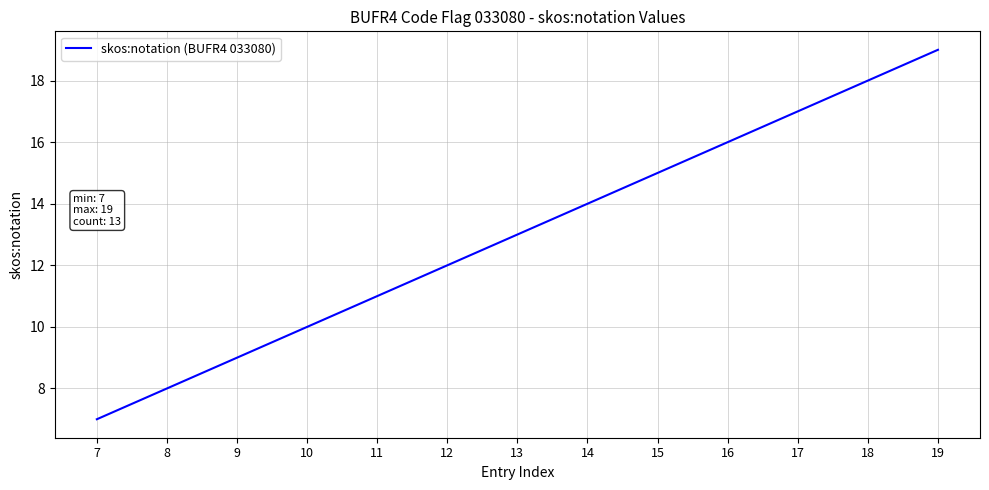

List the labels in order of value, smallest first.

7, 8, 9, 10, 11, 12, 13, 14, 15, 16, 17, 18, 19